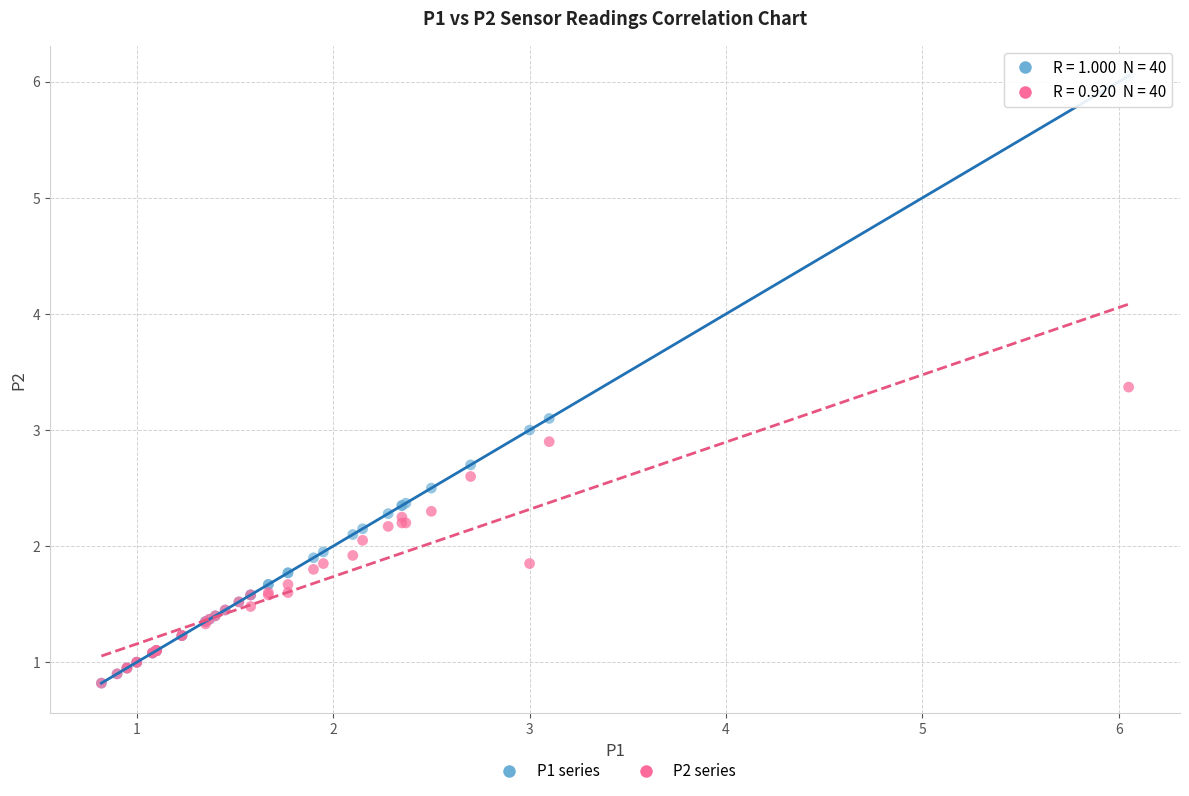

Which series has the widest spread of Y values?

P1 series